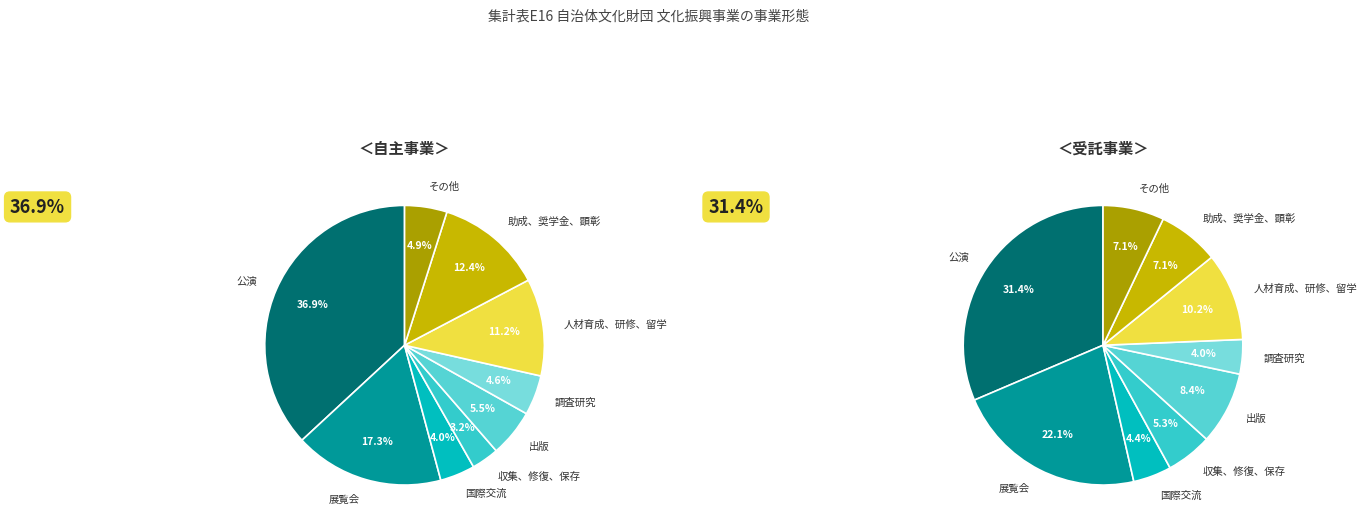

Is it true that 公演 is 31% of the pie?

True